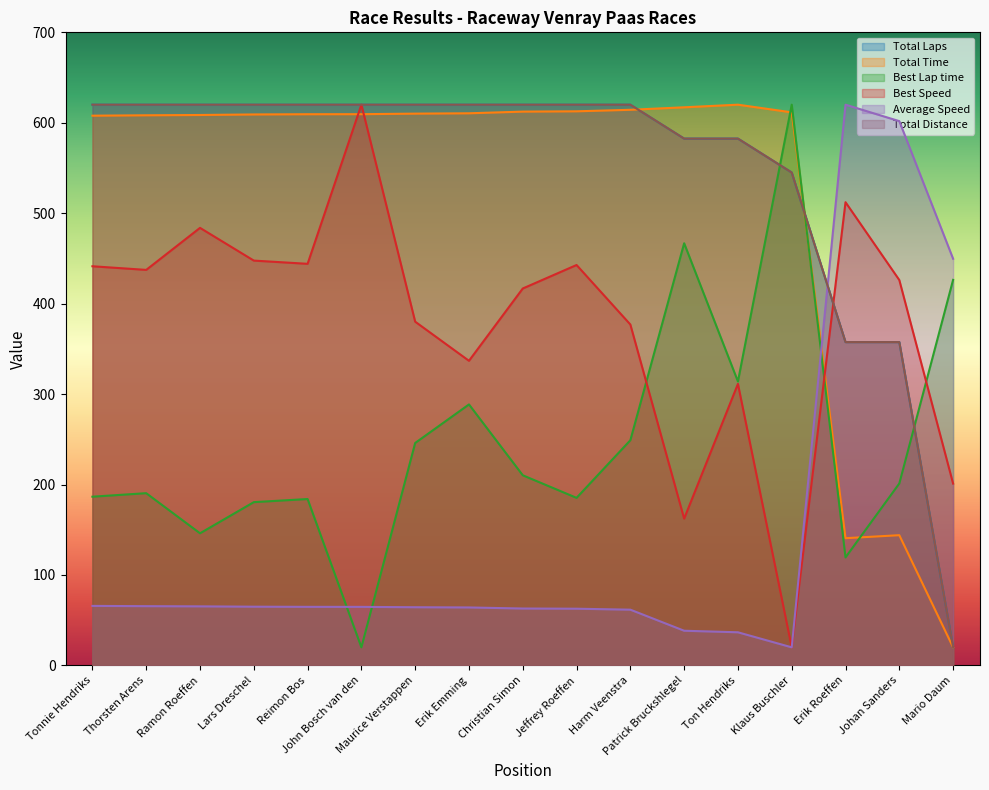

At which category is the sum across all series the highest?

John Bosch van den